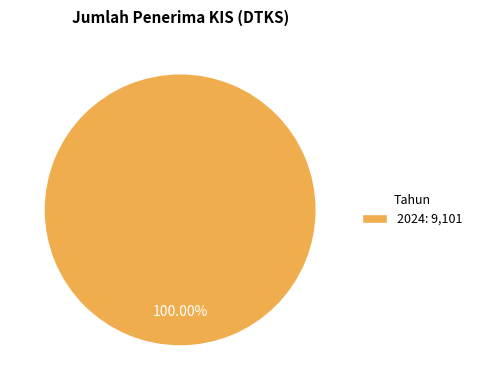

Rank the categories by value from lowest to highest.

2024: 9,101